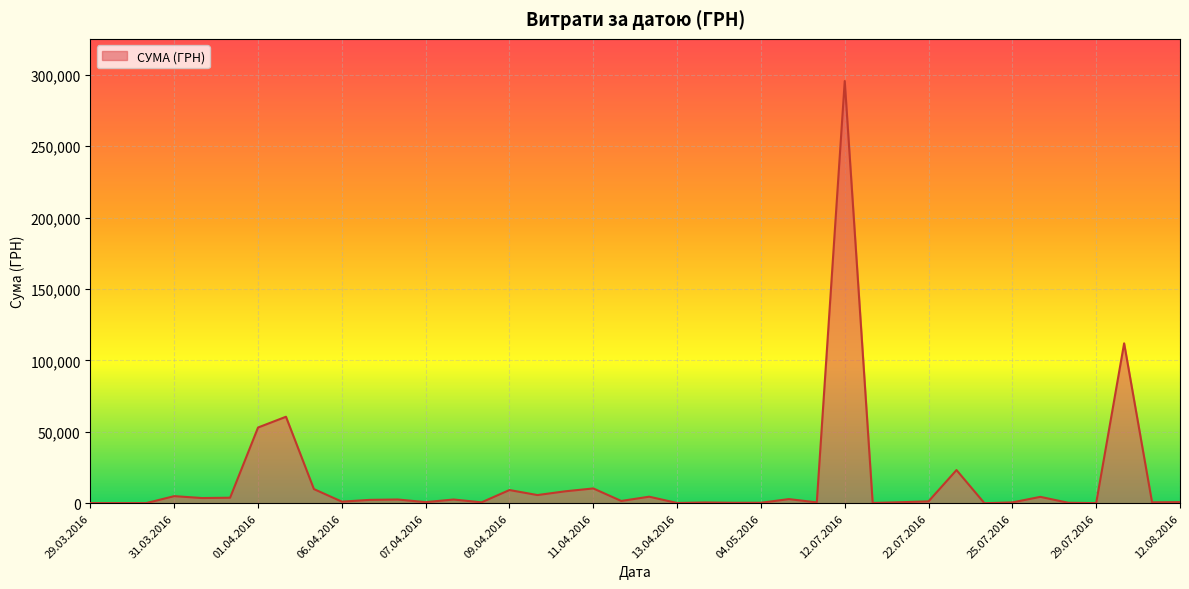

Does the chart have visible grid lines?

Yes